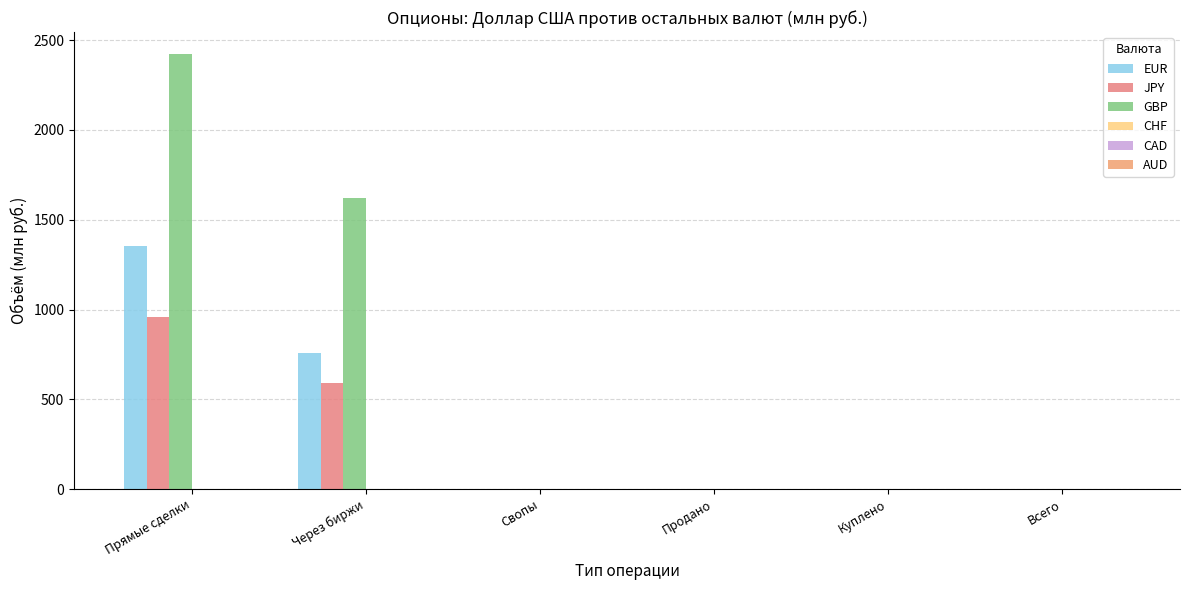

How many values in the GBP series exceed 0?

2